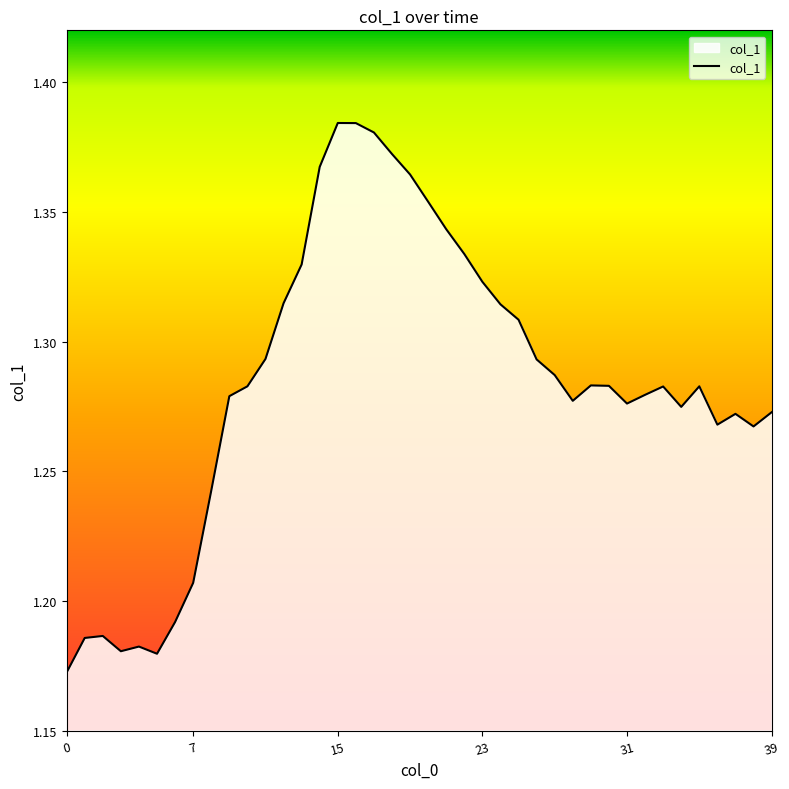

What is the smallest value displayed?

1.2